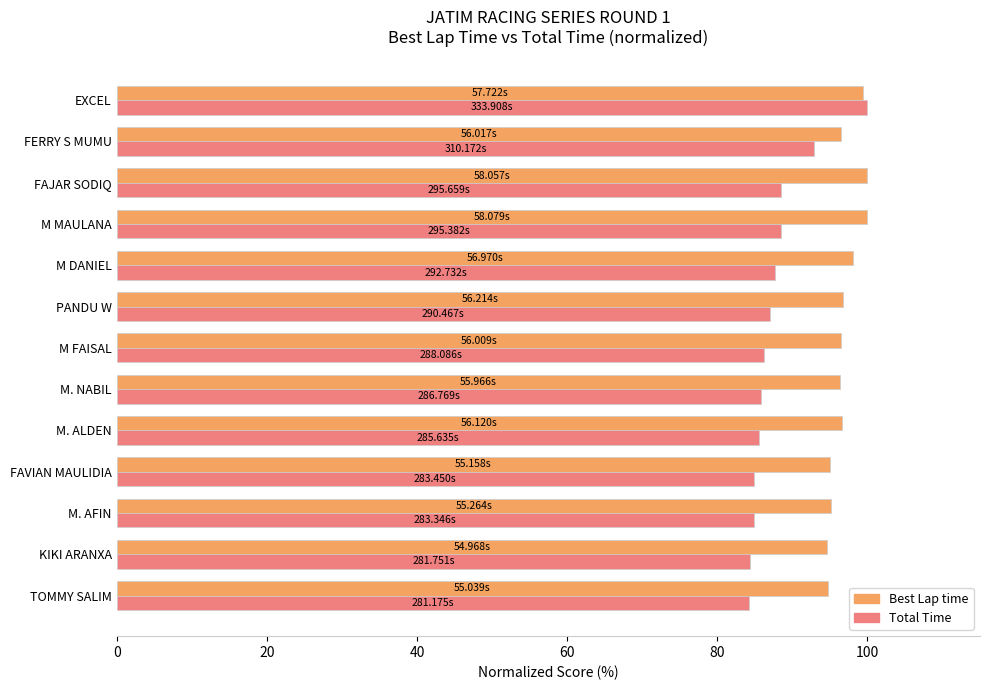

At which category is the sum across all series the highest?

EXCEL